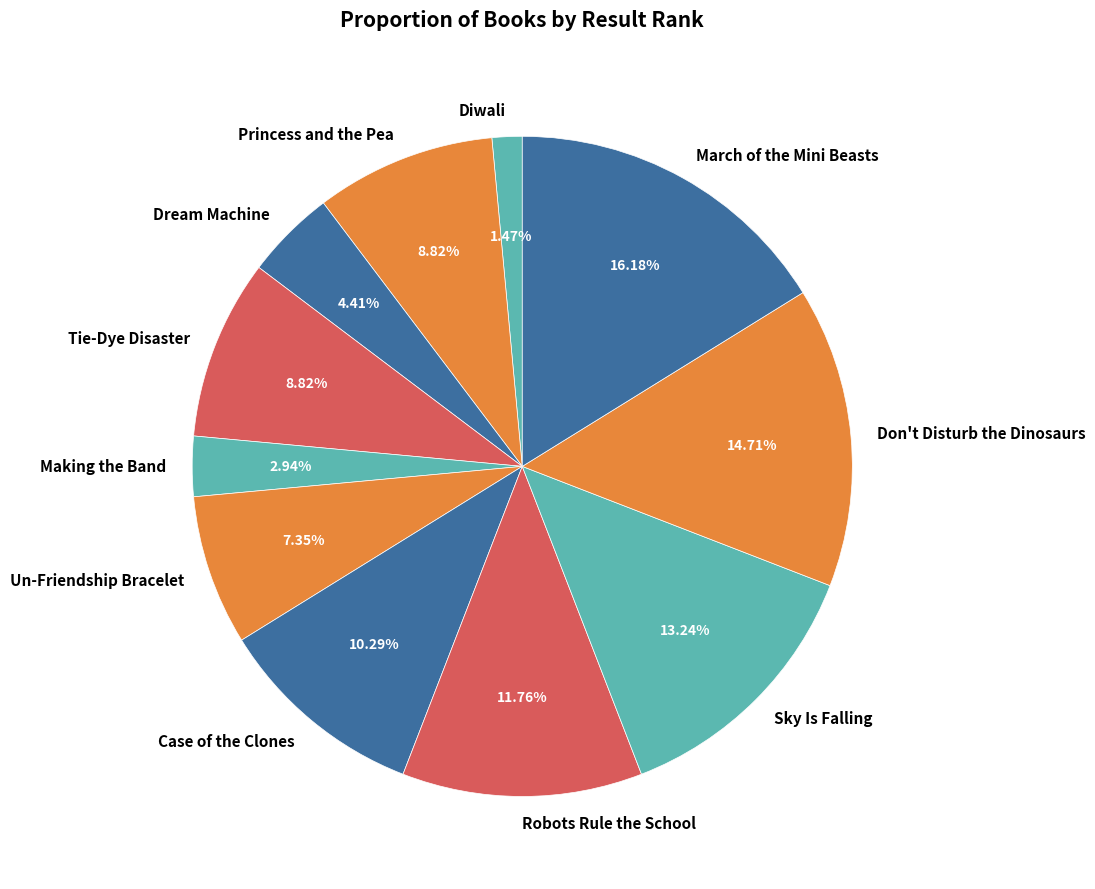

Which has a higher value, March of the Mini Beasts or Case of the Clones?

March of the Mini Beasts